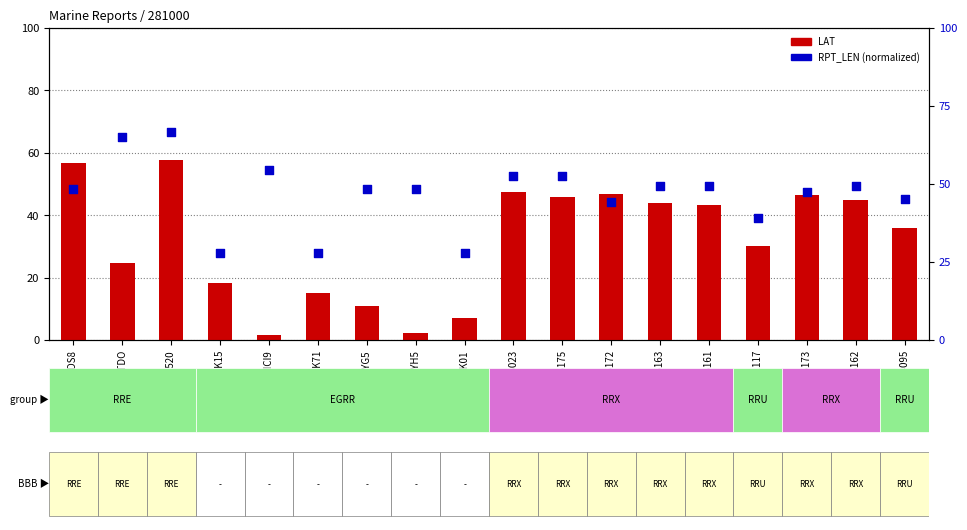

Which series reaches the minimum Y coordinate?

LAT